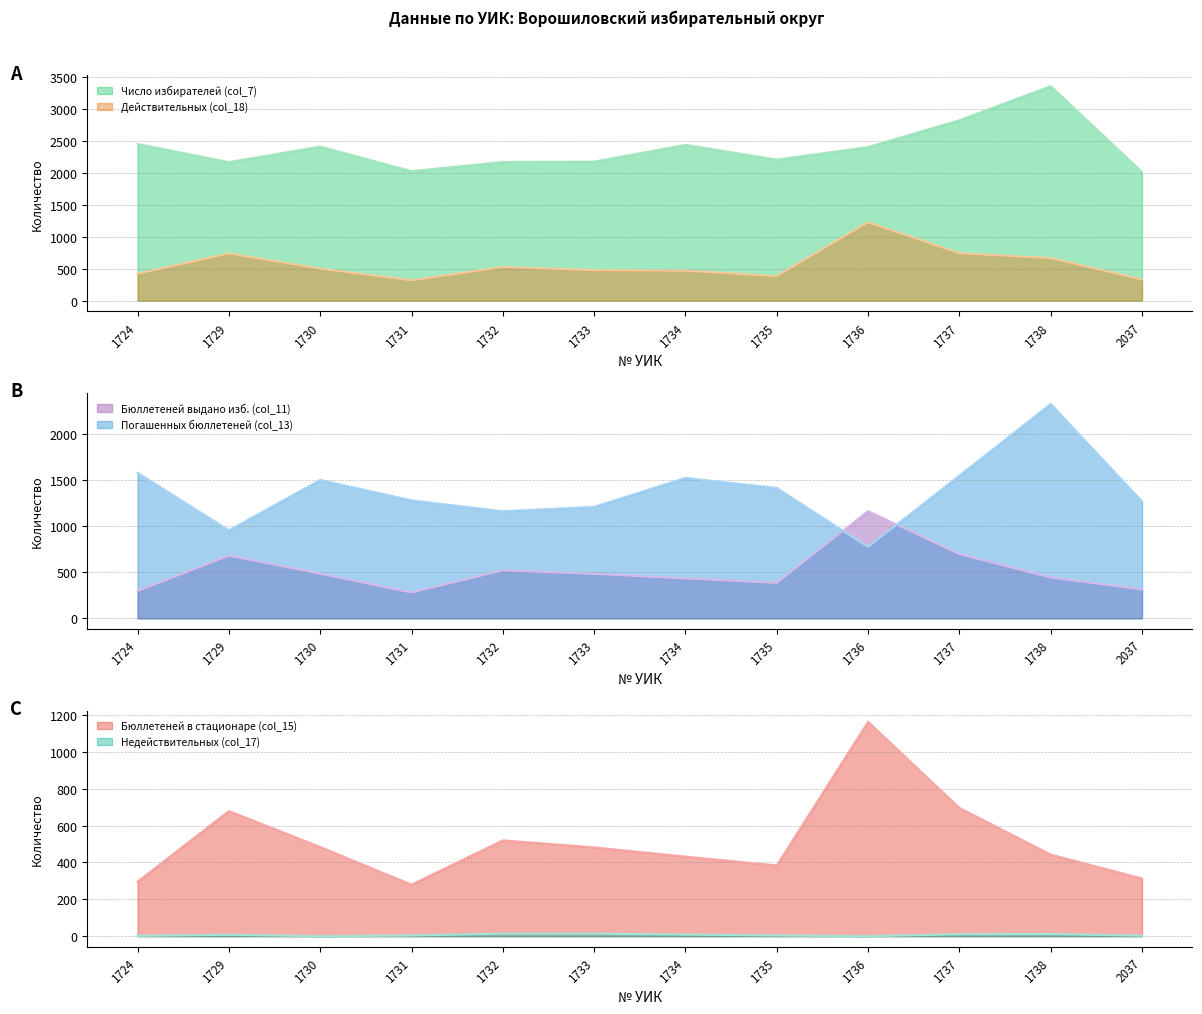

How many interior local peaks does the Бюллетеней выдано изб. (col_11) series have?

3